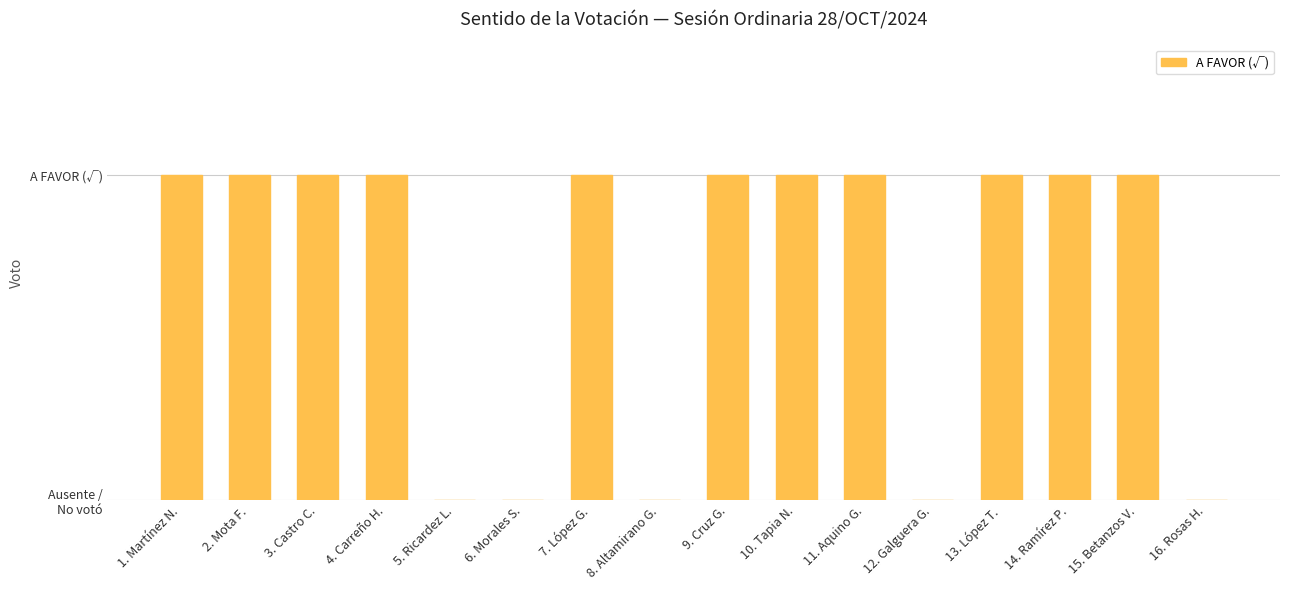

Are the bars horizontal?

No